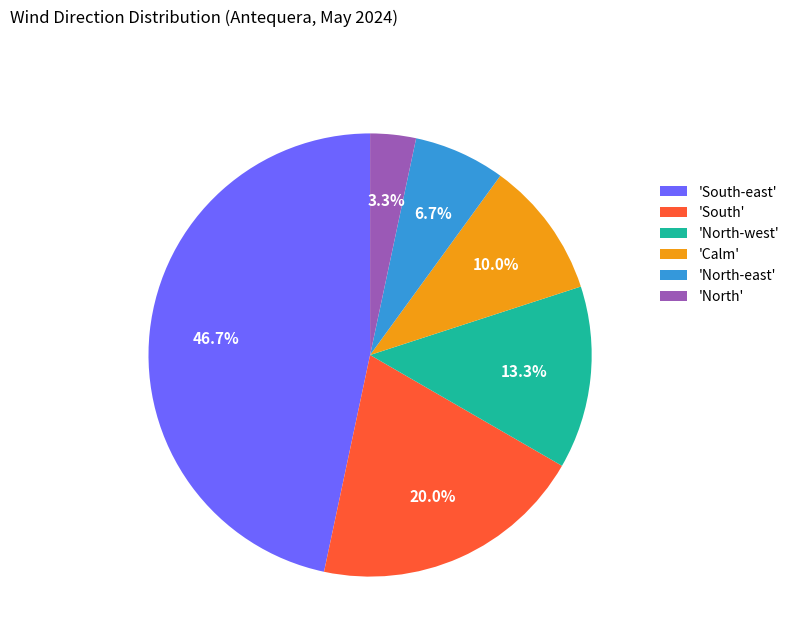

Rank the categories by value from highest to lowest.

'South-east', 'South', 'North-west', 'Calm', 'North-east', 'North'